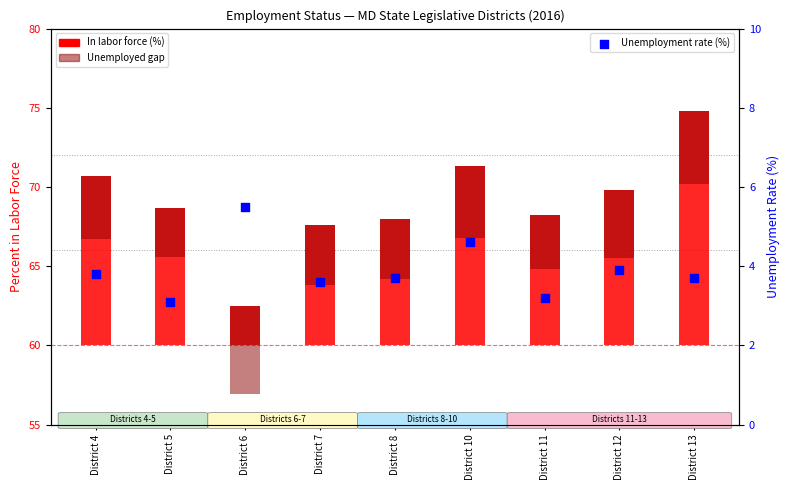

Which series has the largest total across all categories?

In labor force (%)